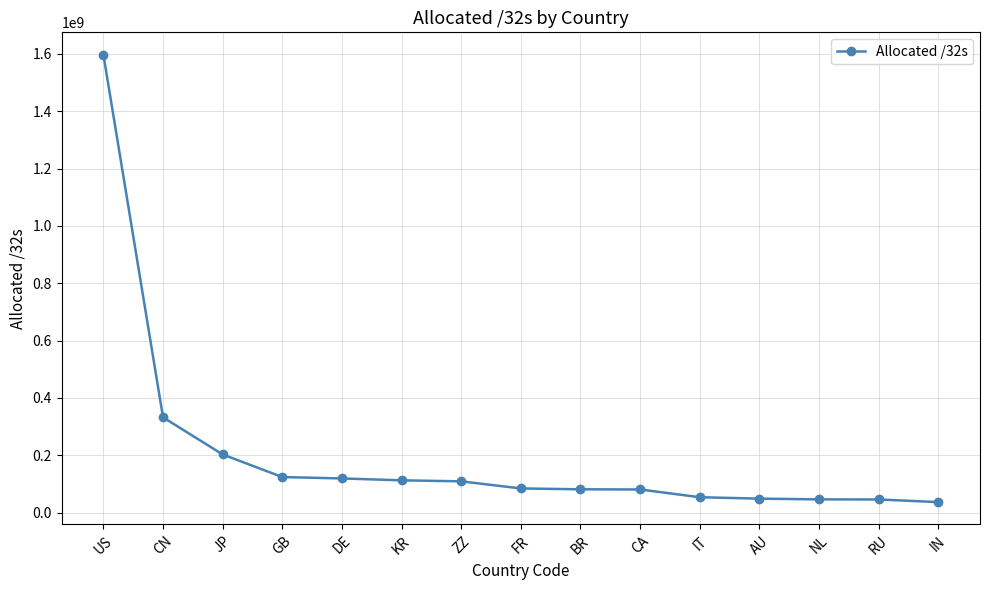

What is the change in value from CN to KR?

-219674880